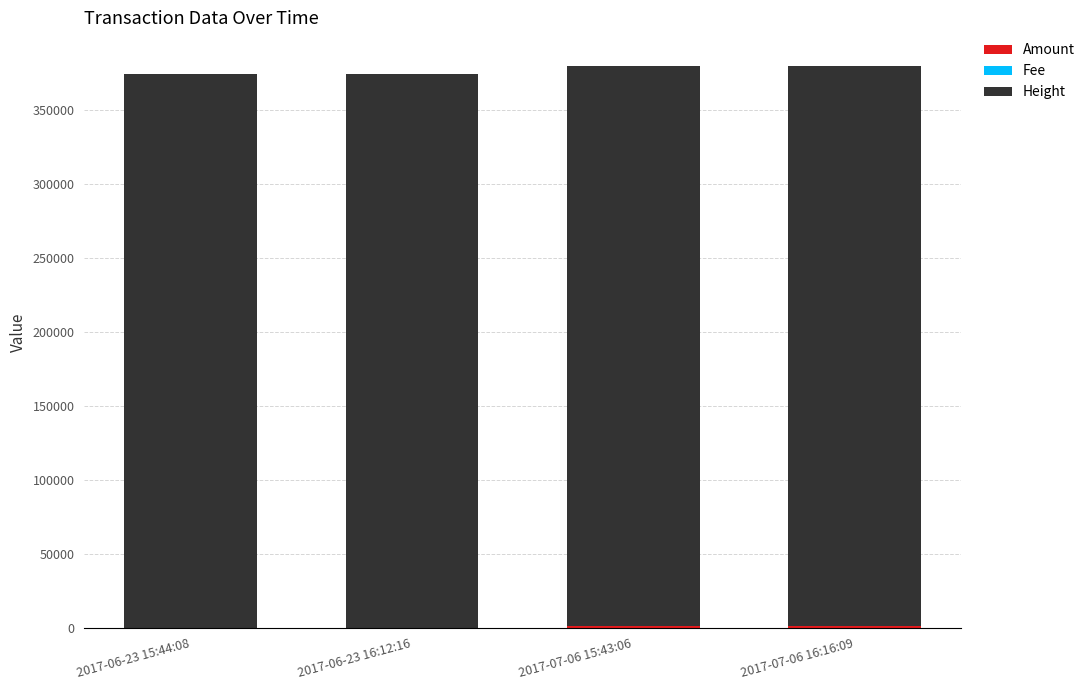

Count the number of data series in this chart.

3